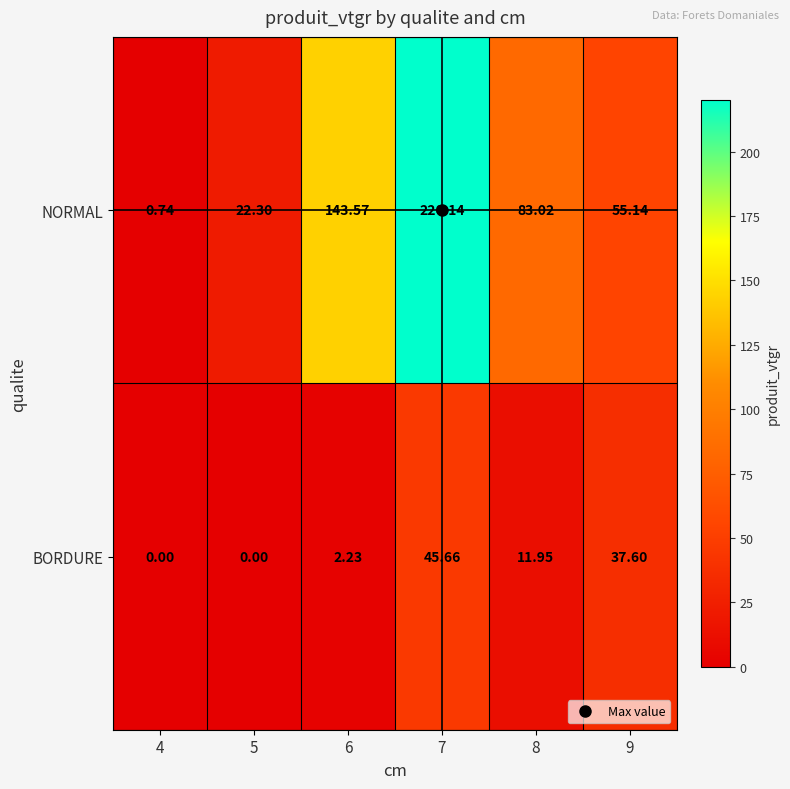

At which category is the sum across all series the highest?

7